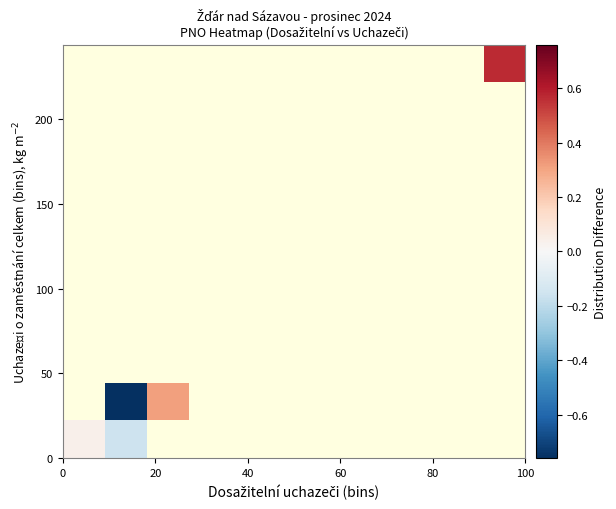

How many distinct data groups are displayed?

11